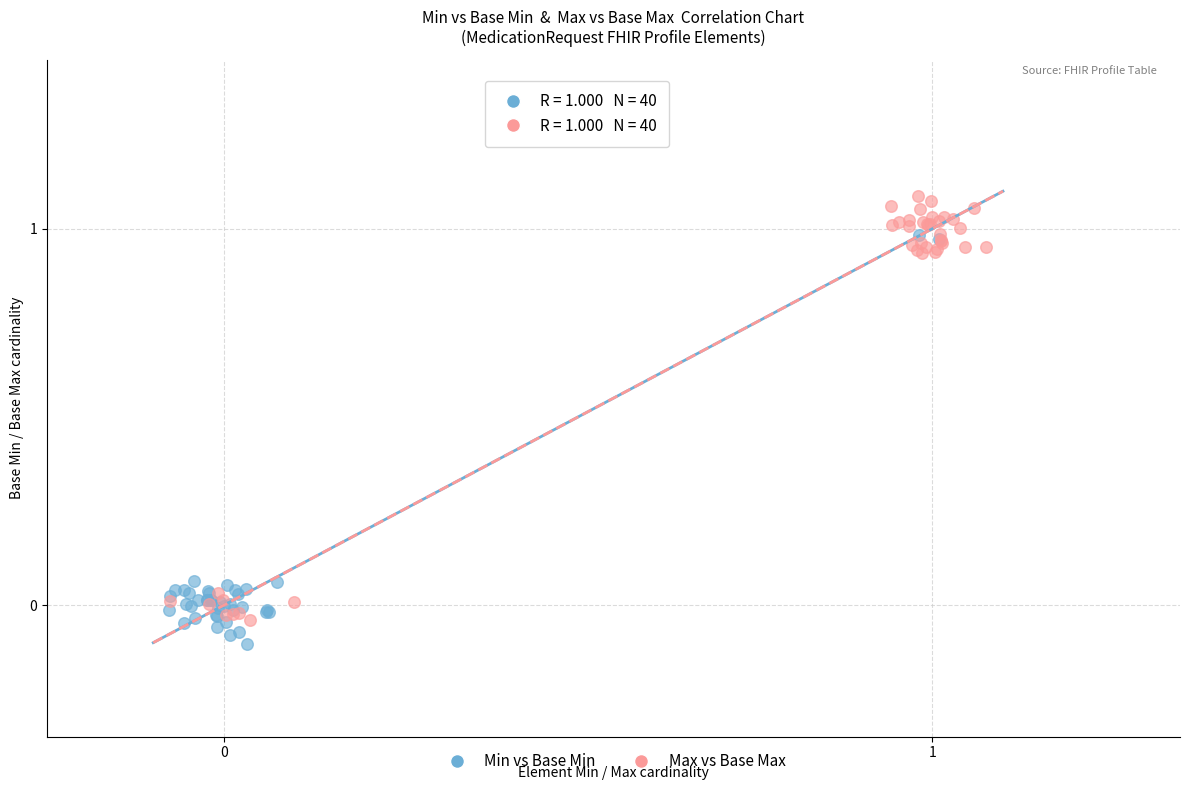

Which series contains the highest Y value?

Max vs Base Max